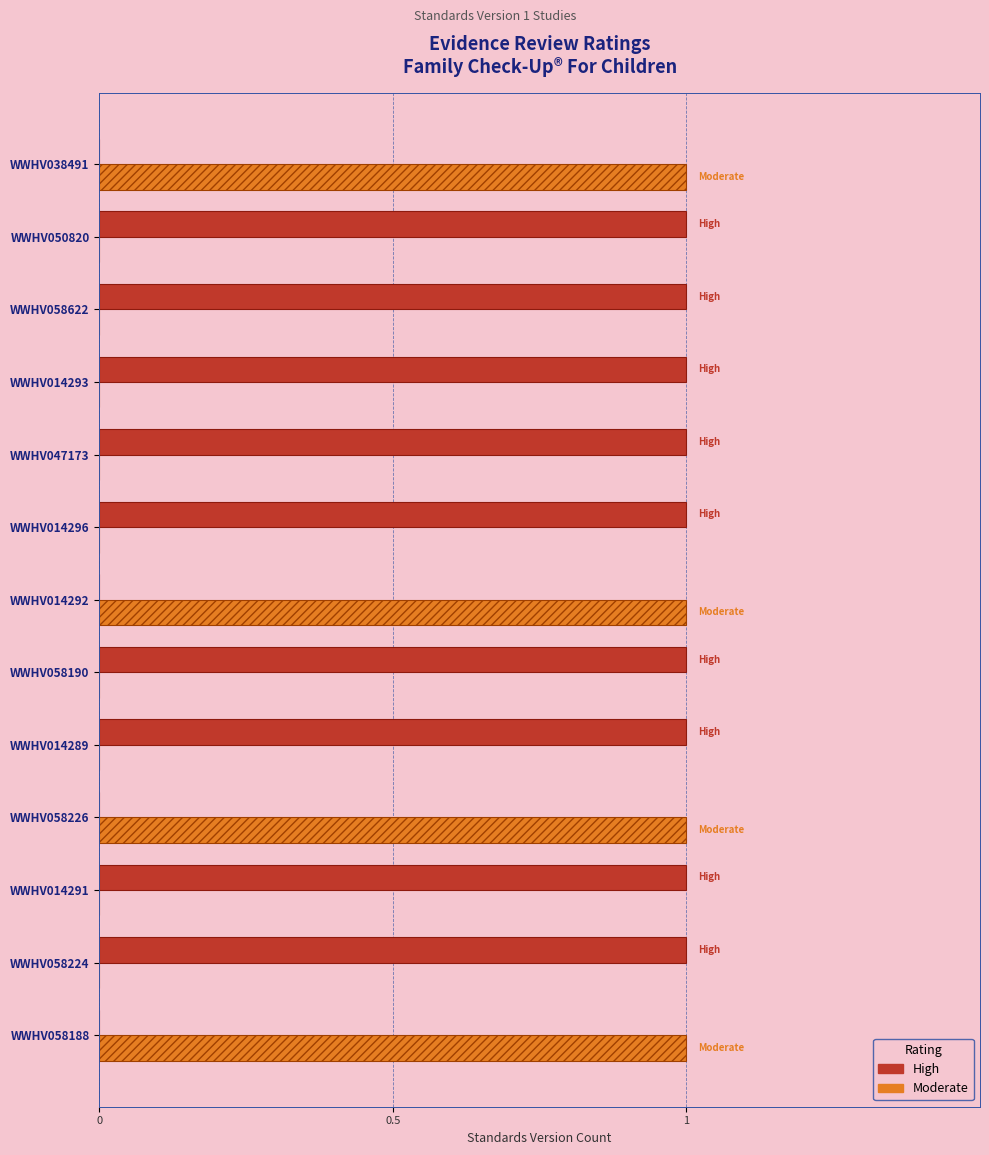

True or false: Moderate has a value of 1 at WWHV038491.

True